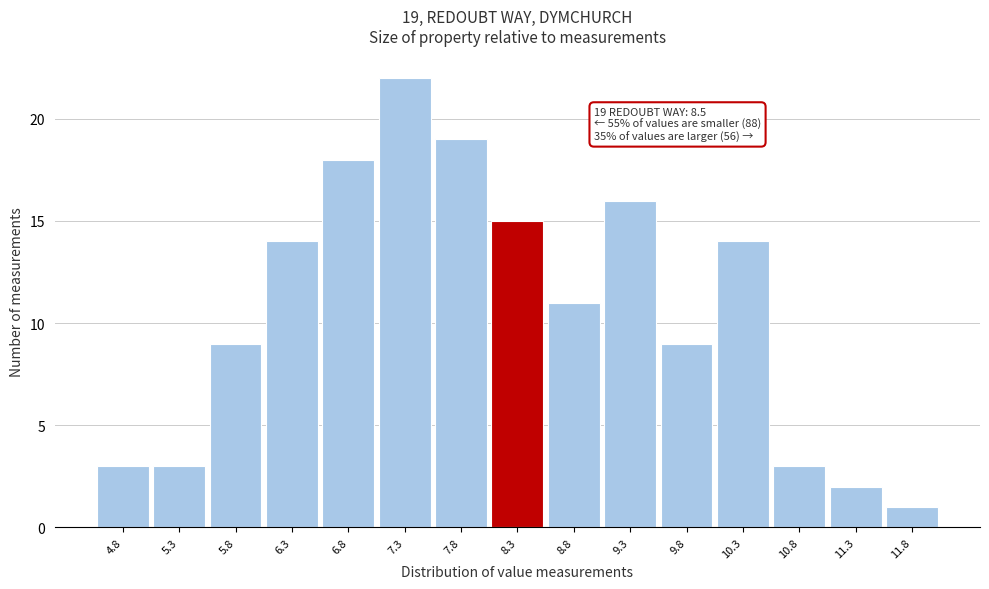

Over which range of the x-axis is the bar tallest?

7.1 to 7.6